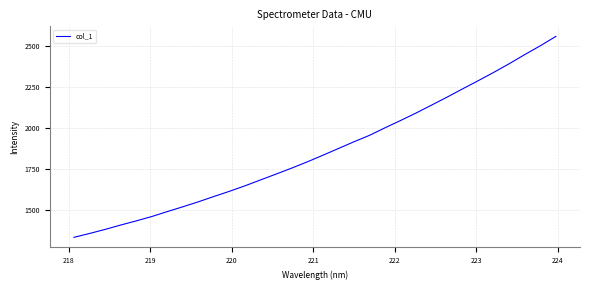

What is the smallest value displayed?

1329.5